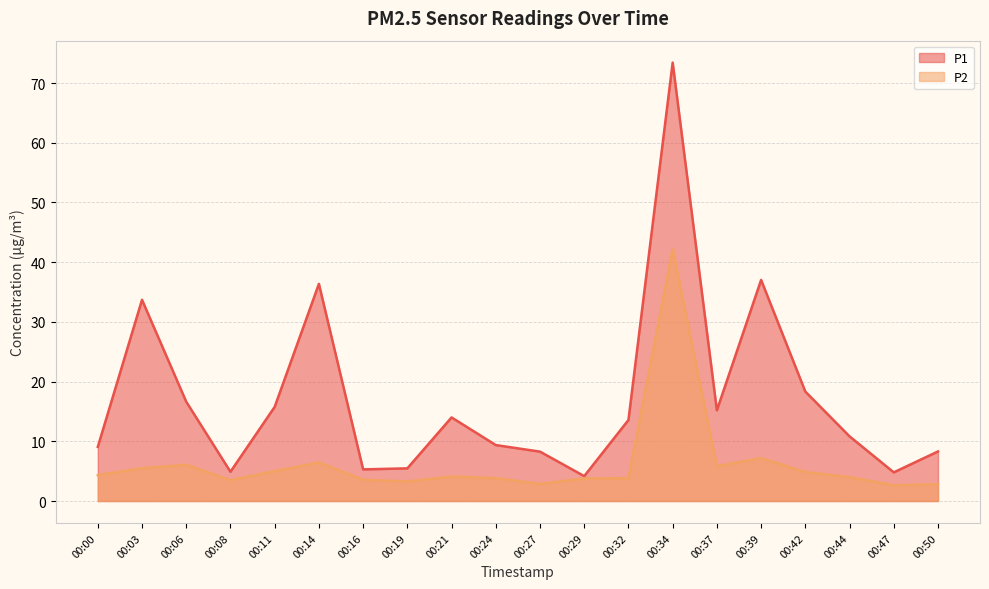

How many values in the P2 series are below 4?

9